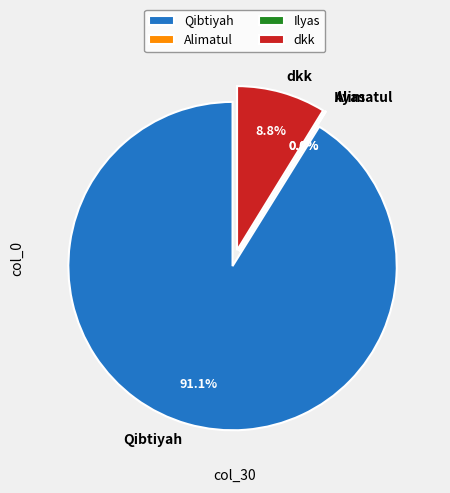

What is the change in value from Alimatul to dkk?

+2006